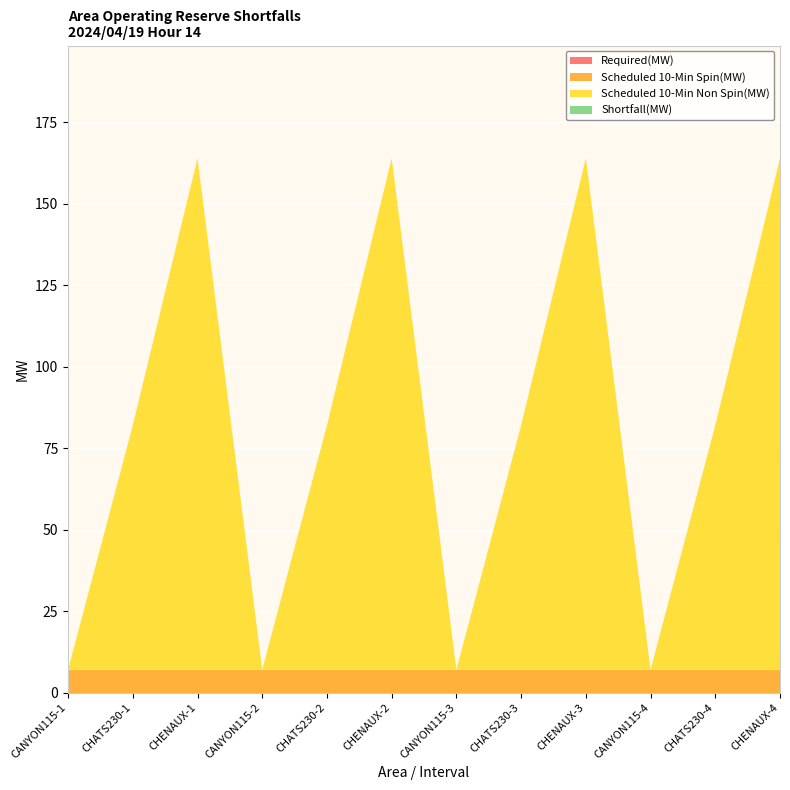

Reading right to left, extract all data points from this chart.

Required(MW): 0	0	0	0	0	0	0	0	0	0	0	0
Scheduled 10-Min Spin(MW): 7	7	7	7	7	7	7	7	7	7	7	7
Scheduled 10-Min Non Spin(MW): 157	75	0	157	75	0	157	75	0	157	75	0
Shortfall(MW): 0	0	0	0	0	0	0	0	0	0	0	0